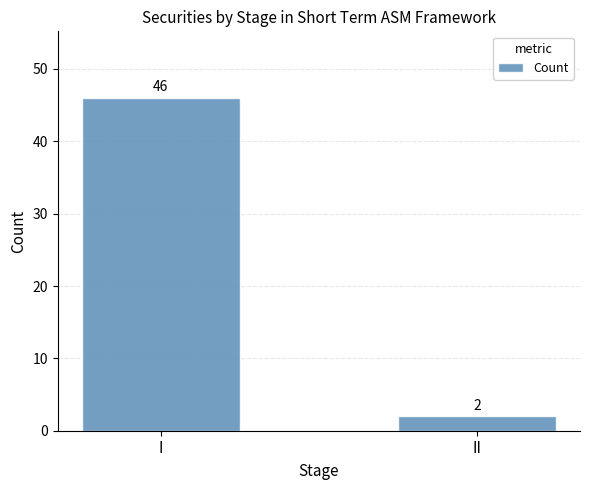

What is the approximate value at I, to the nearest 10?

50